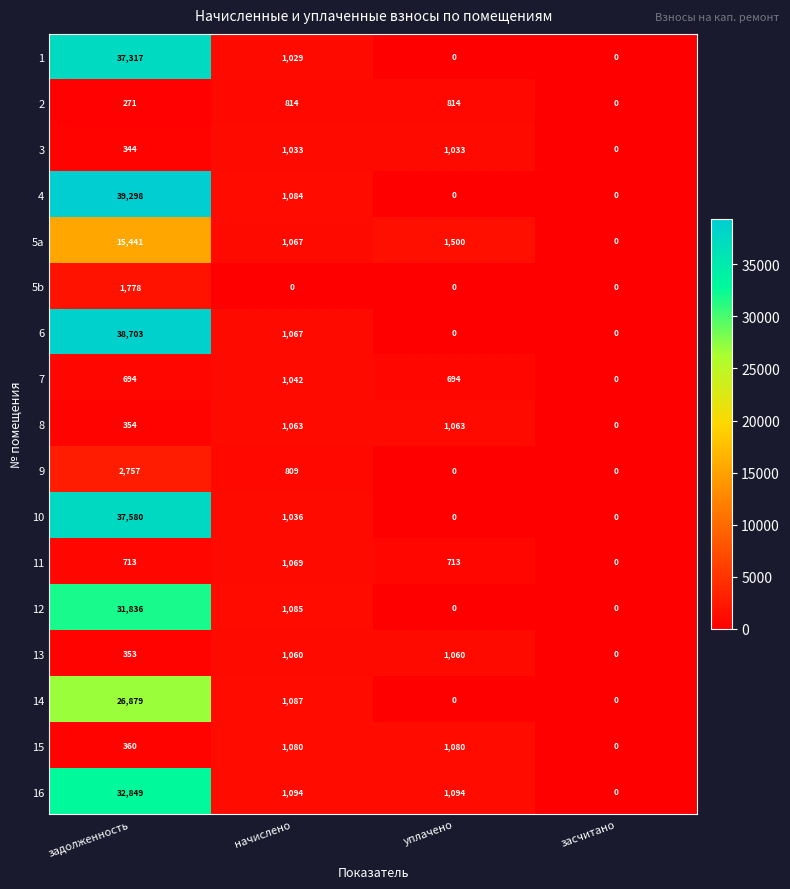

What is the average value of the 14 series?

6992